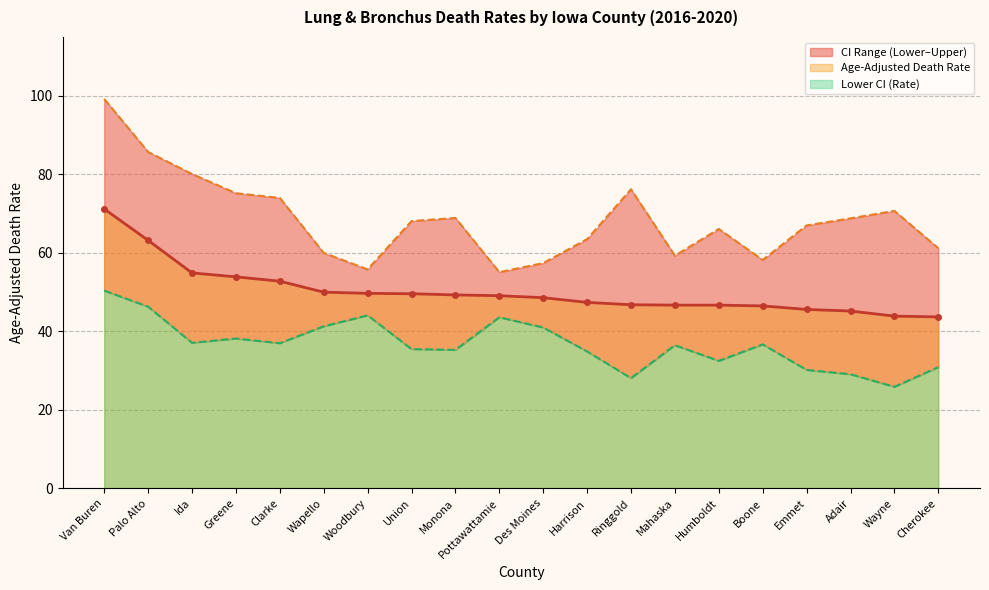

What is the label of the 20th point from the right?

Van Buren